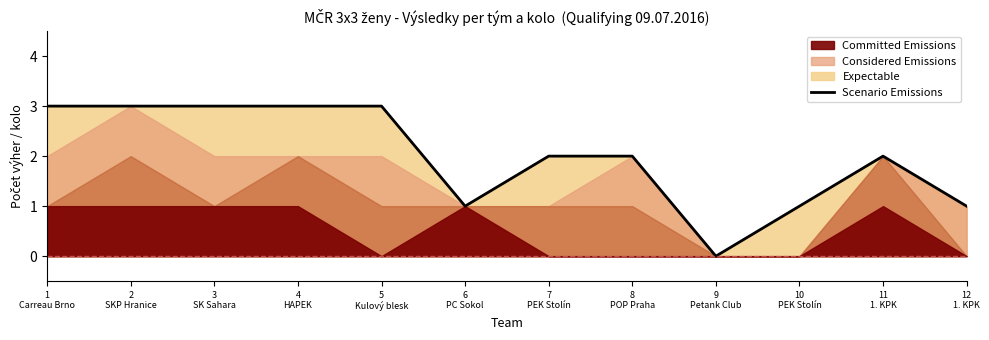

Reading left to right, what are all the values shown in this chart?

1
Carreau Brno=3	2
SKP Hranice=3	3
SK Sahara=3	4
HAPEK=3	5
Kulový blesk=3	6
PC Sokol=1	7
PEK Stolín=2	8
POP Praha=2	9
Petank Club=0	10
PEK Stolín=1	11
1. KPK=2	12
1. KPK=1